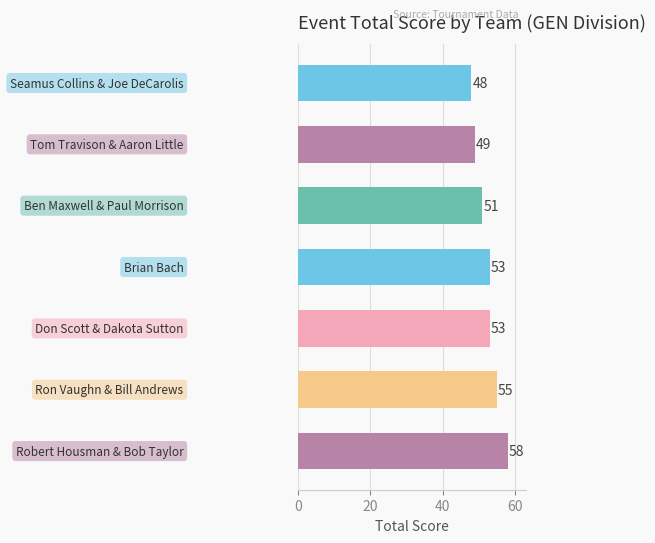

What is the average value?

52